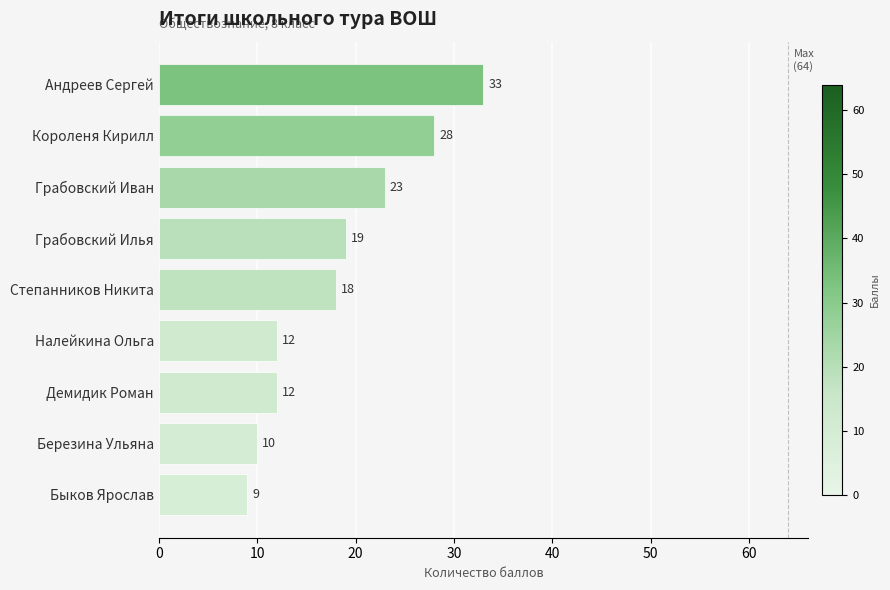

Reading bottom to top, what are all the values shown in this chart?

Быков Ярослав=9	Березина Ульяна=10	Демидик Роман=12	Налейкина Ольга=12	Степанников Никита=18	Грабовский Илья=19	Грабовский Иван=23	Короленя Кирилл=28	Андреев Сергей=33